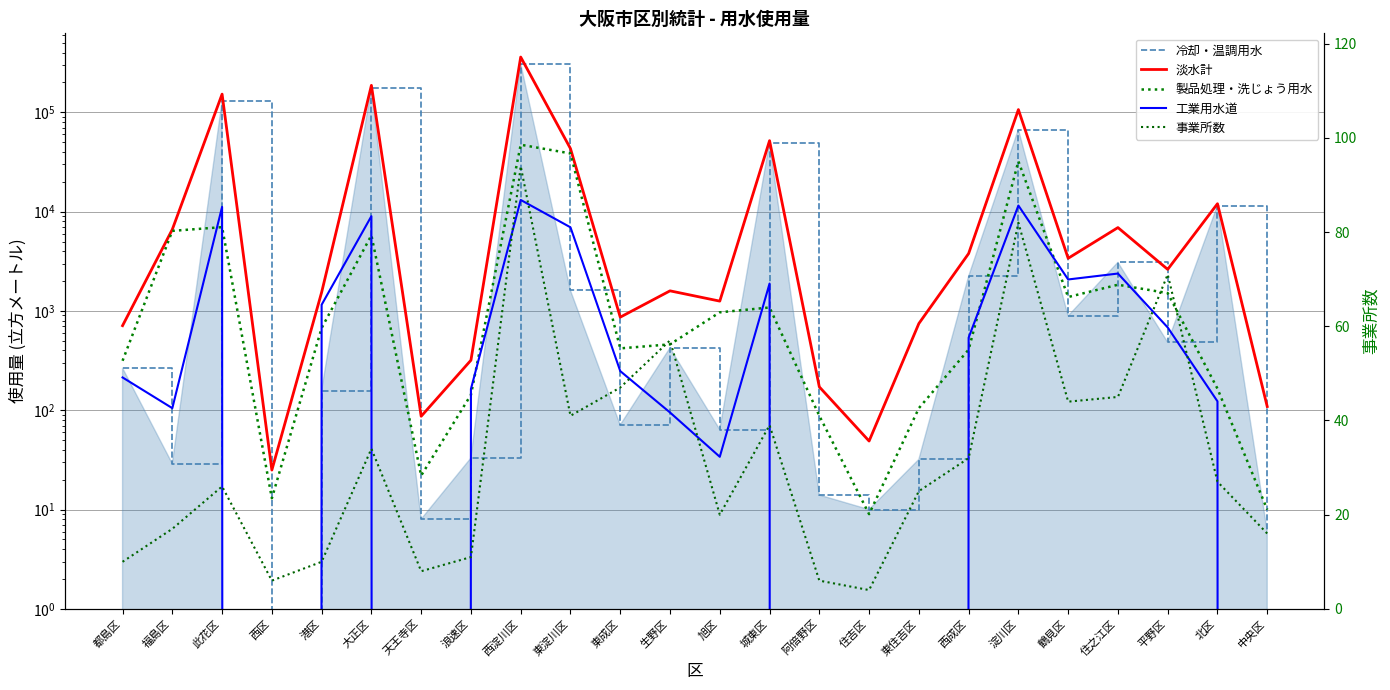

The 淡水計 series shows 3391 at 鶴見区. True or false?

True